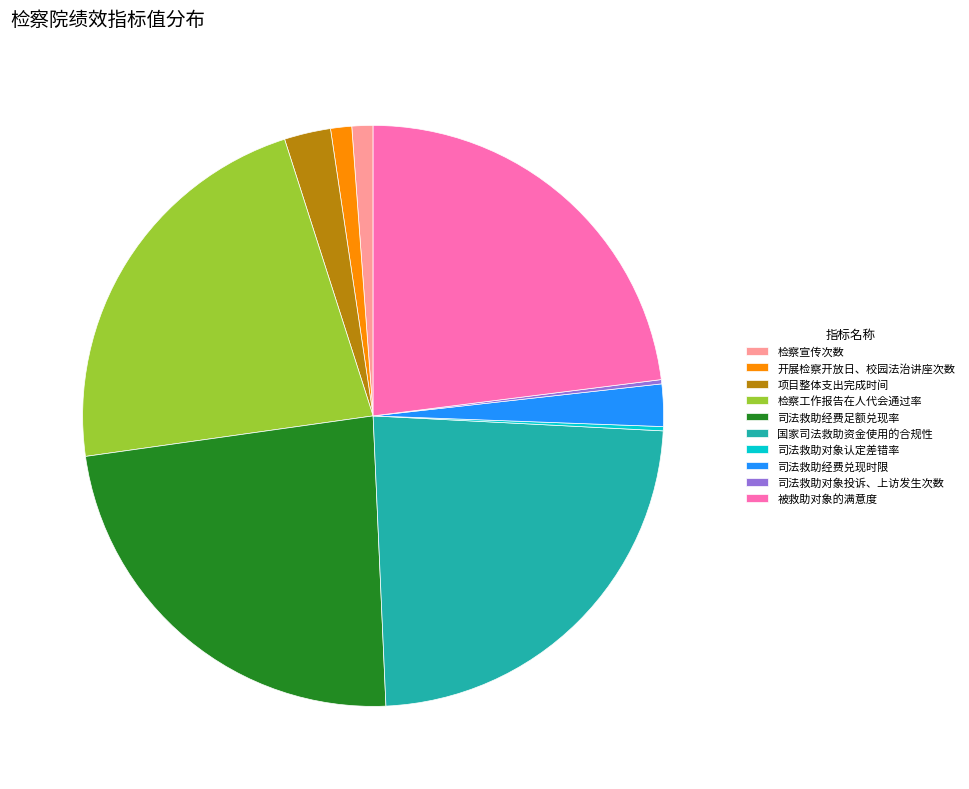

Is the sum of 开展检察开放日、校园法治讲座次数 and 国家司法救助资金使用的合规性 greater than half?

No